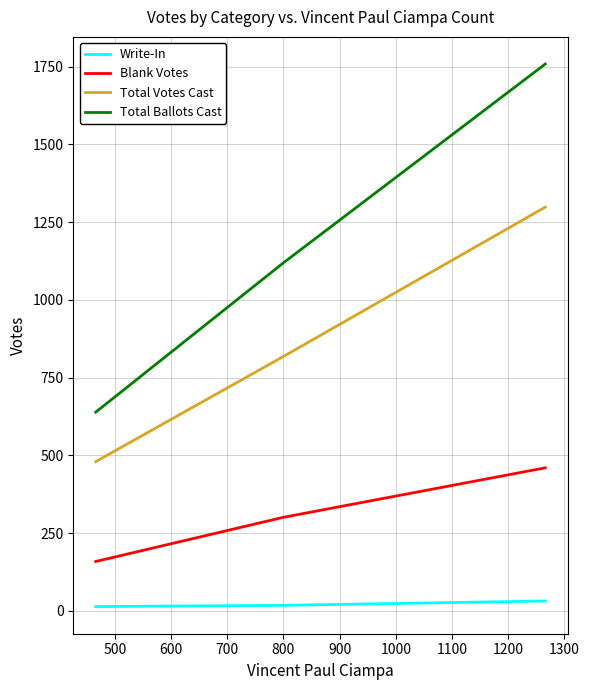

What is the lowest value of the Total Ballots Cast series?

639